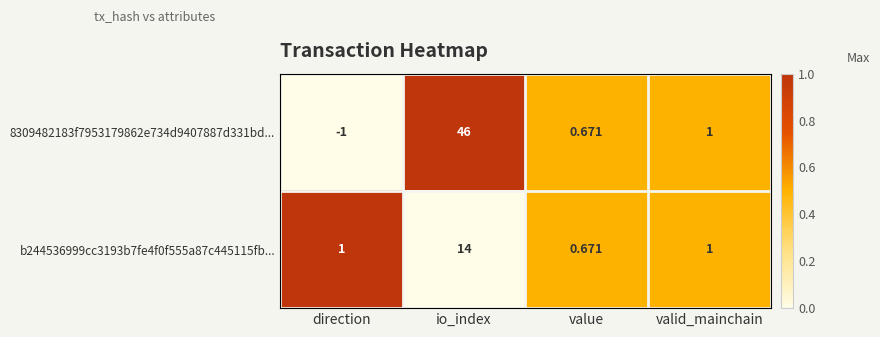

At which label does 8309482183f7953179862e734d9407887d331bd... reach its minimum?

direction